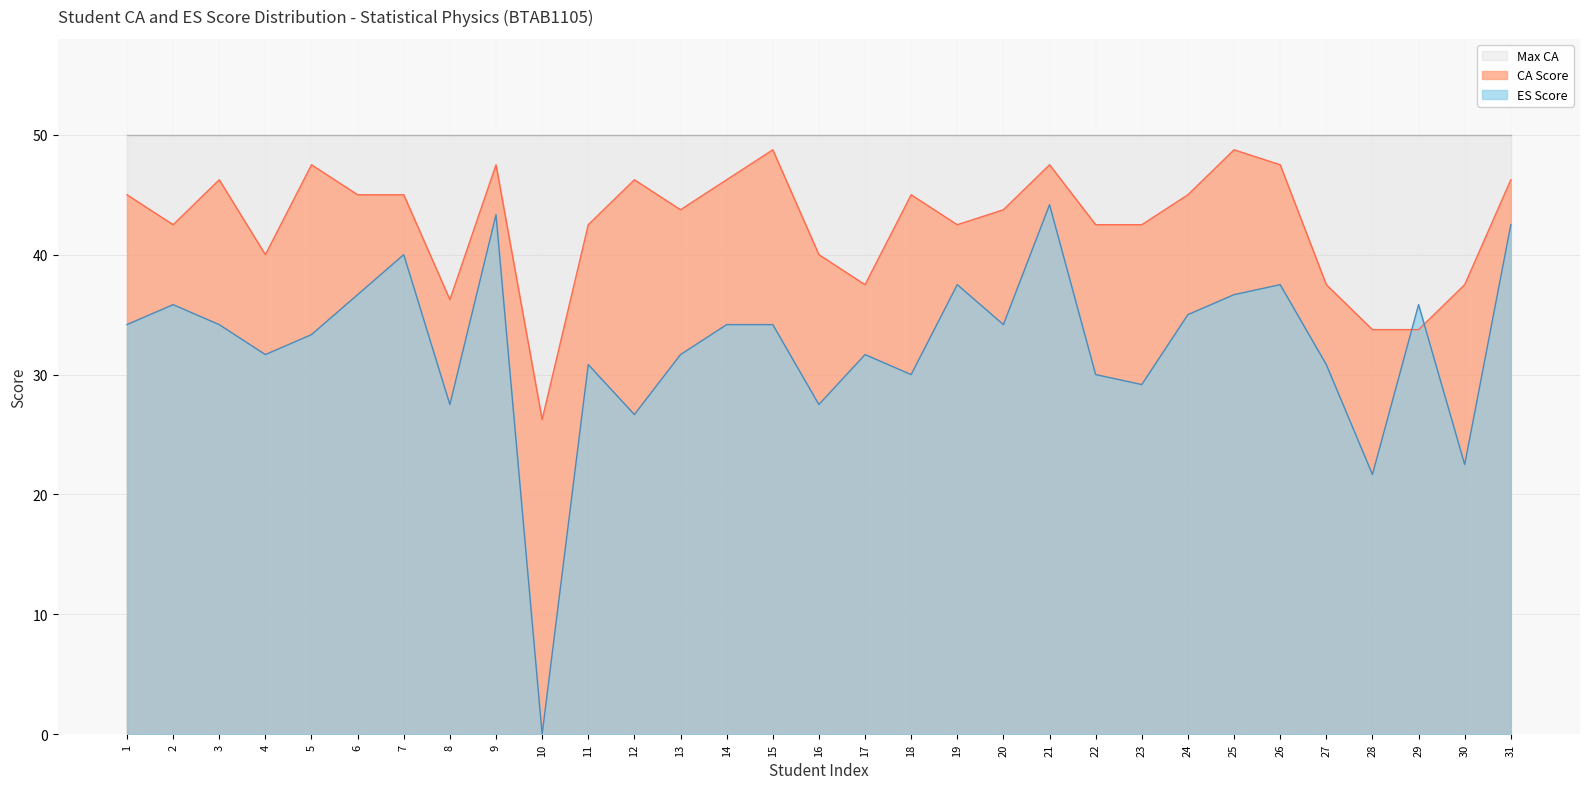

What is the value of the CA Score point at the 8th from the left?

36.2